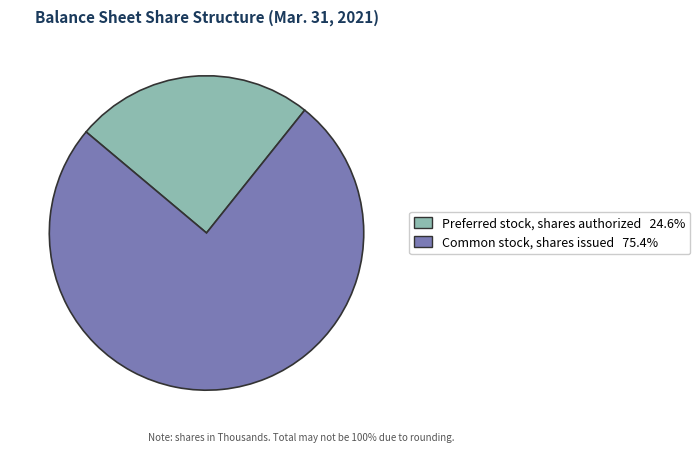

How many segments does this pie chart have?

2